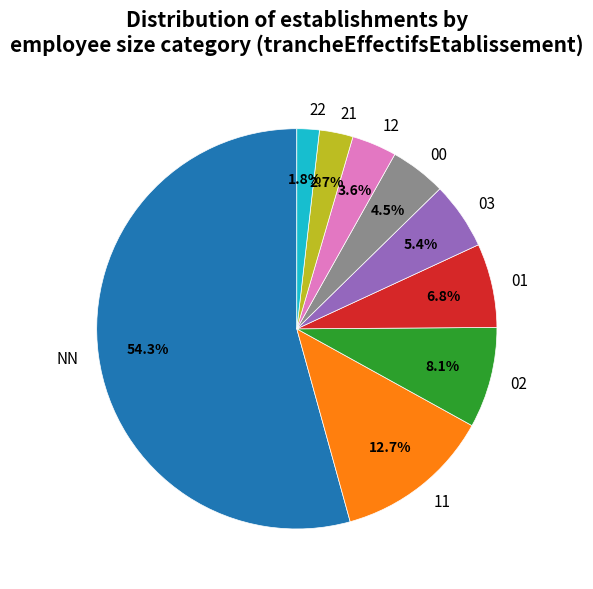

How many slices are in this pie chart?

9